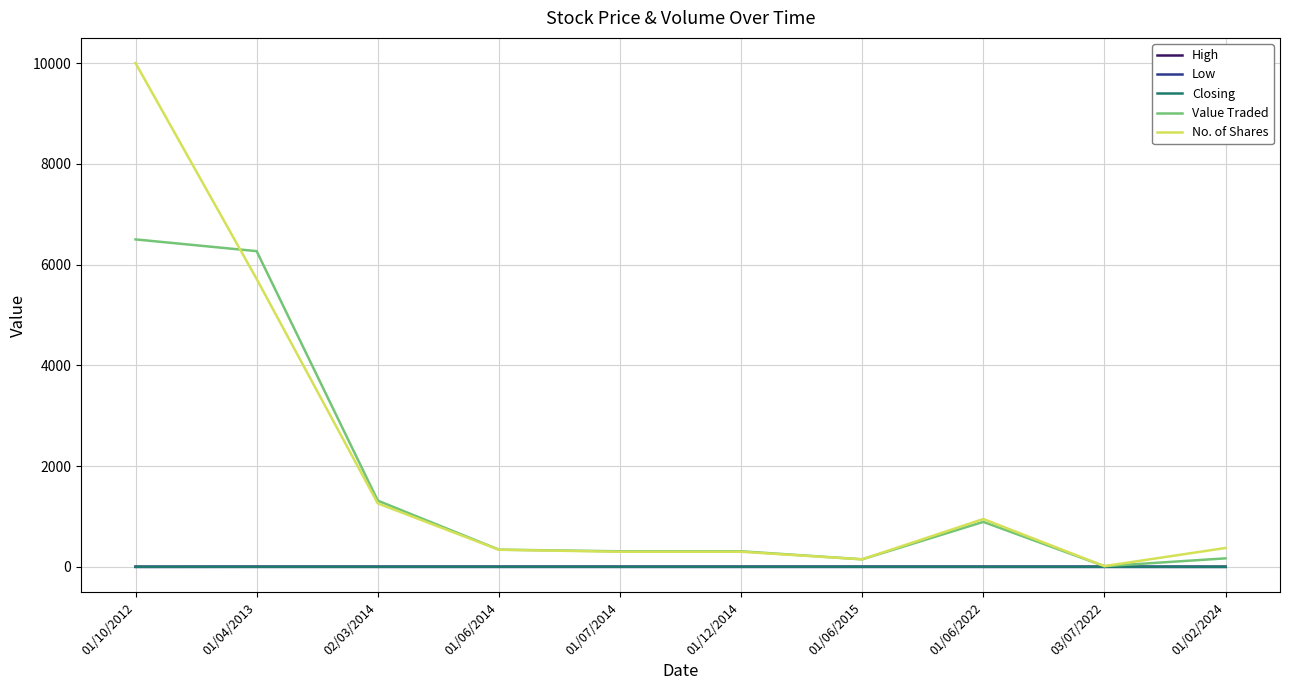

Is it true that No. of Shares equals 340.0 at 01/06/2014?

True